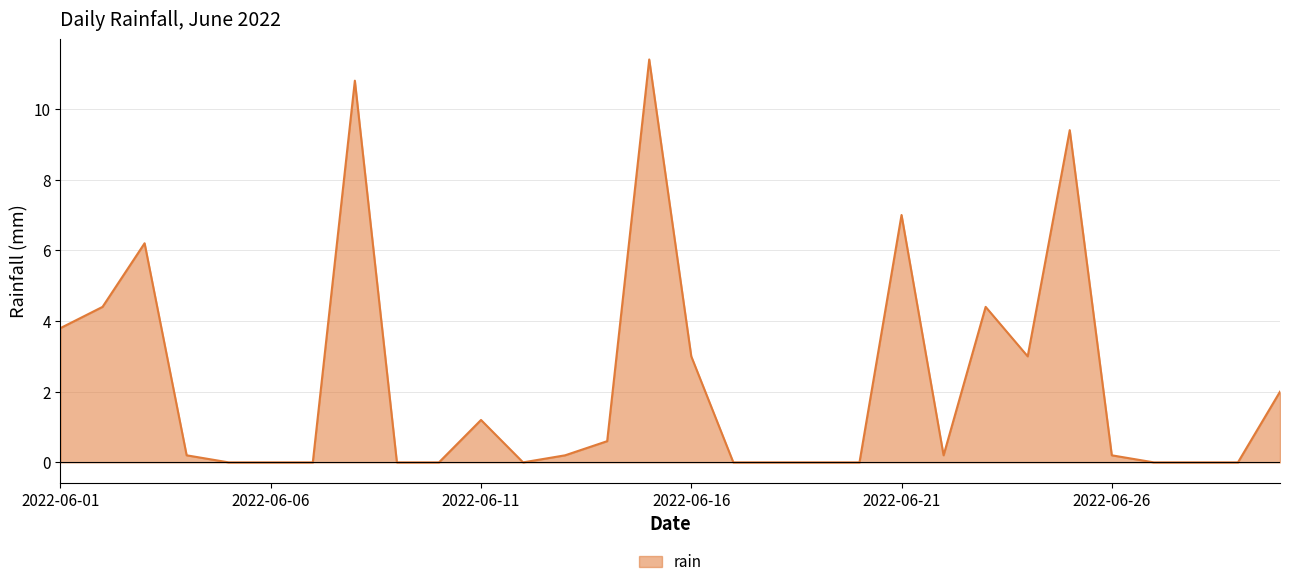

Reading left to right, extract all data points from this chart.

3.8	4.4	6.2	0.2	0.0	0.0	0.0	10.8	0.0	0.0	1.2	0.0	0.2	0.6	11.4	3.0	0.0	0.0	0.0	0.0	7.0	0.2	4.4	3.0	9.4	0.2	0.0	0.0	0.0	2.0